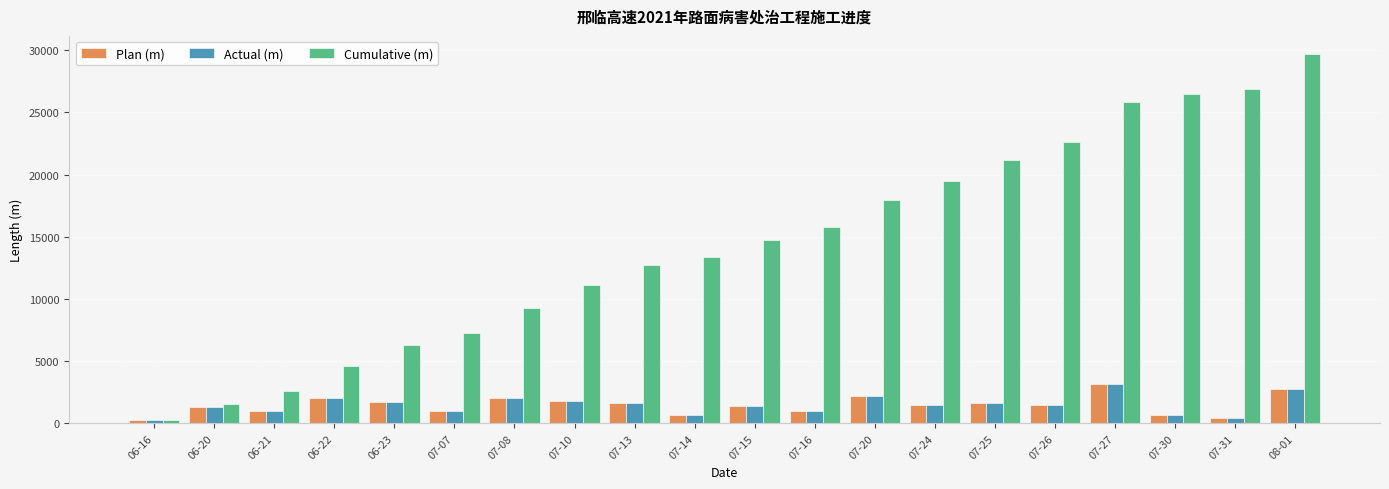

List the labels in order of Cumulative (m) value, smallest first.

06-16, 06-20, 06-21, 06-22, 06-23, 07-07, 07-08, 07-10, 07-13, 07-14, 07-15, 07-16, 07-20, 07-24, 07-25, 07-26, 07-27, 07-30, 07-31, 08-01